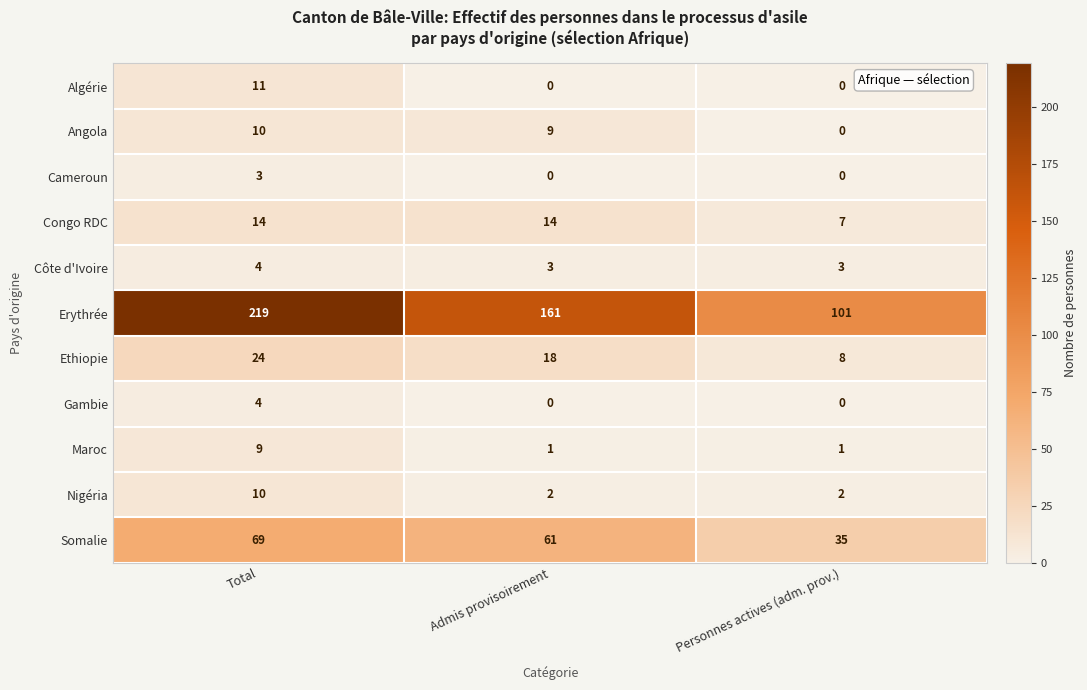

What is the greatest value displayed?

219